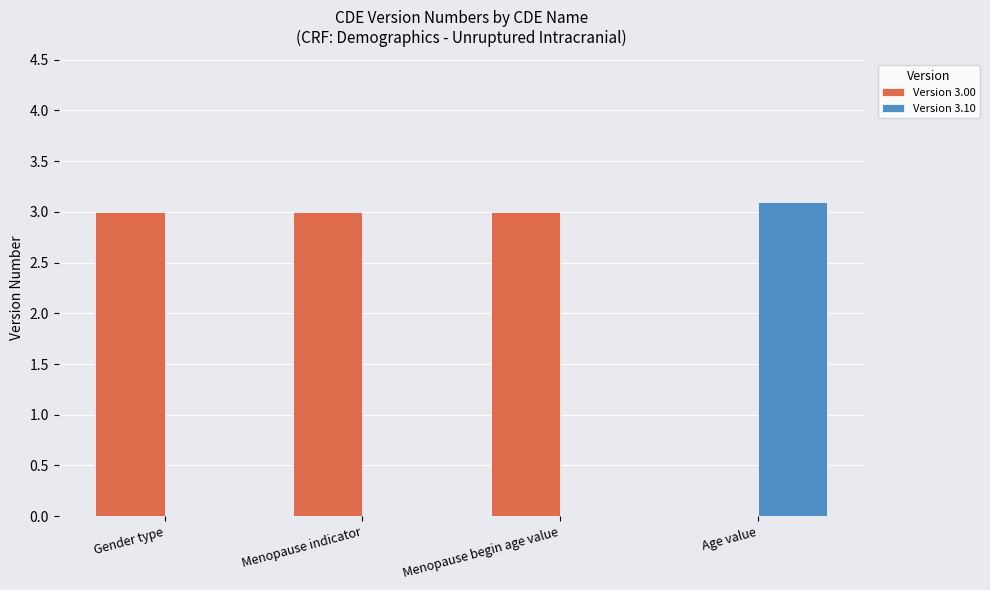

Is the value of Version 3.10 at Menopause indicator greater than the value of Version 3.00 at Gender type?

No